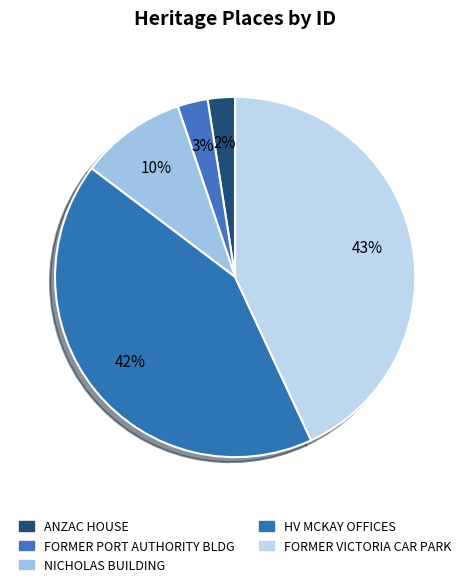

Which category has the biggest portion of the pie?

FORMER VICTORIA CAR PARK